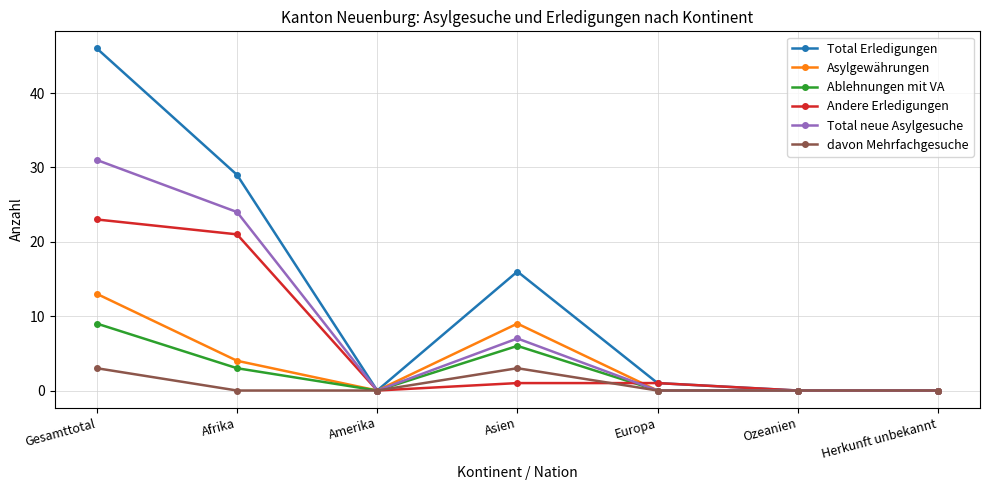

Count the Ablehnungen mit VA values in the range 0 to 6.

6